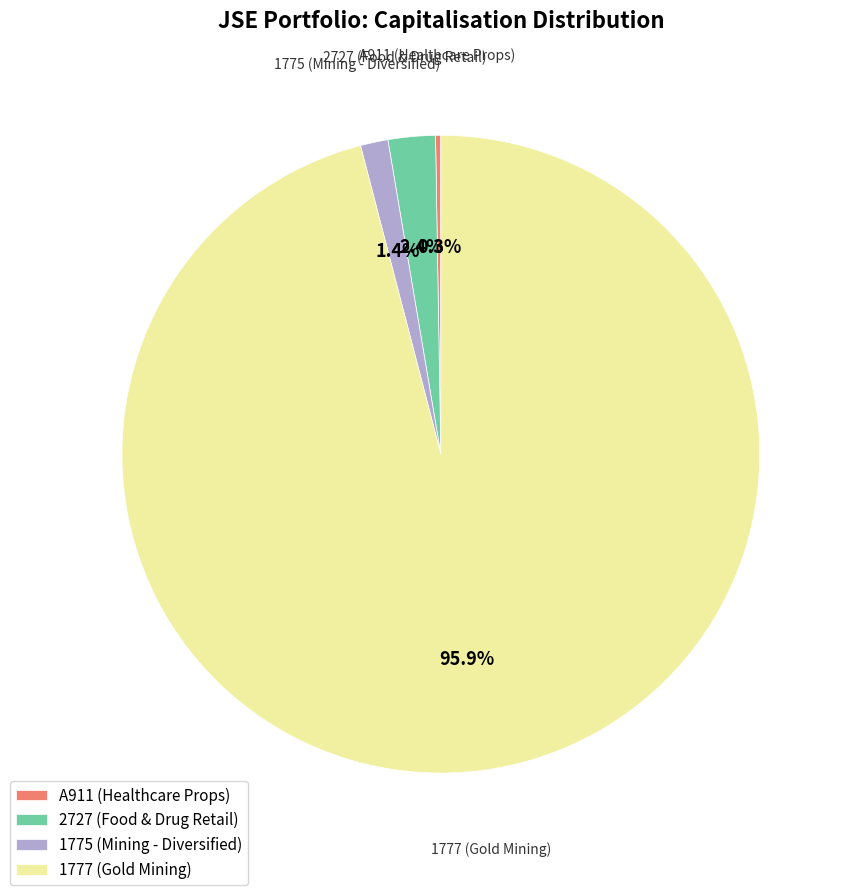

Which category accounts for the majority?

1777 (Gold Mining)